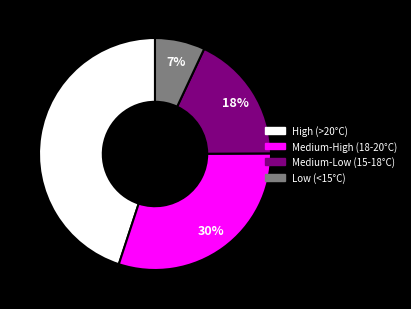

To the nearest percent, what is the difference between the largest and smallest slice percentages?

38%